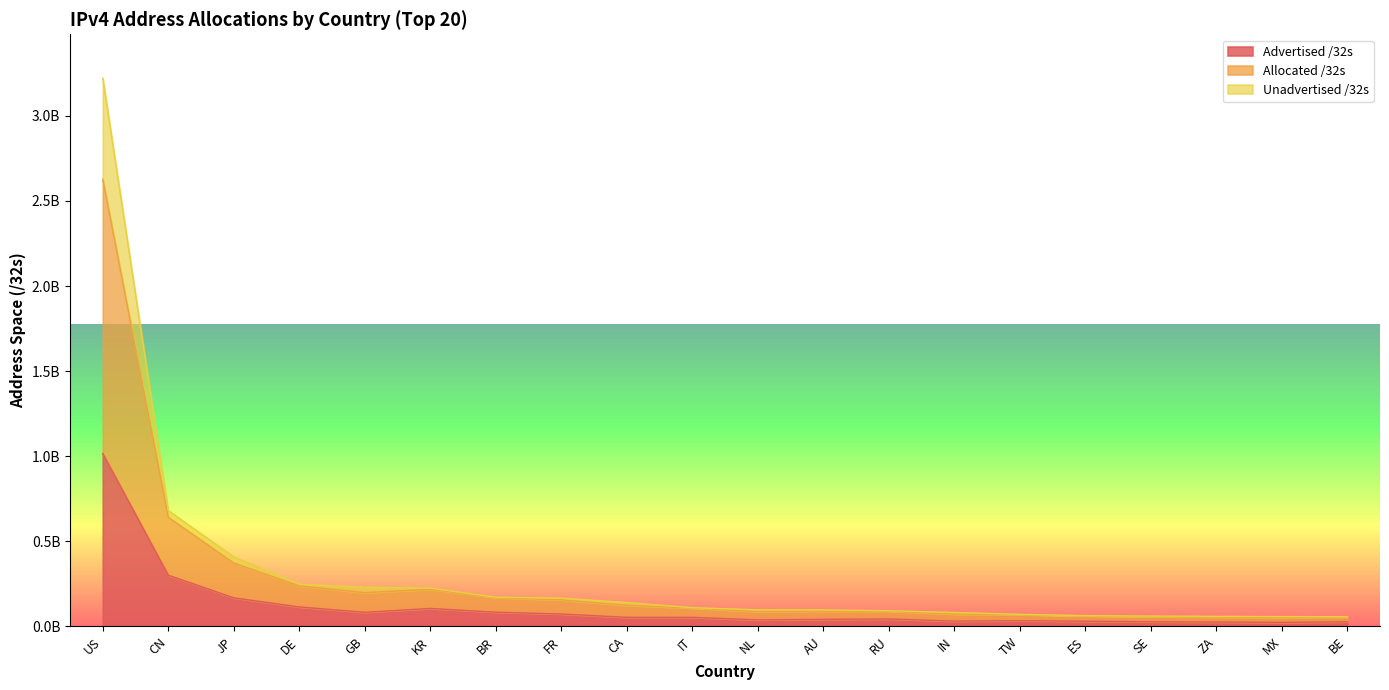

At which category is the sum across all series the highest?

US